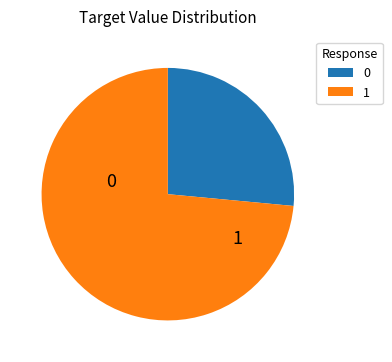

Is there a majority slice in this chart?

Yes